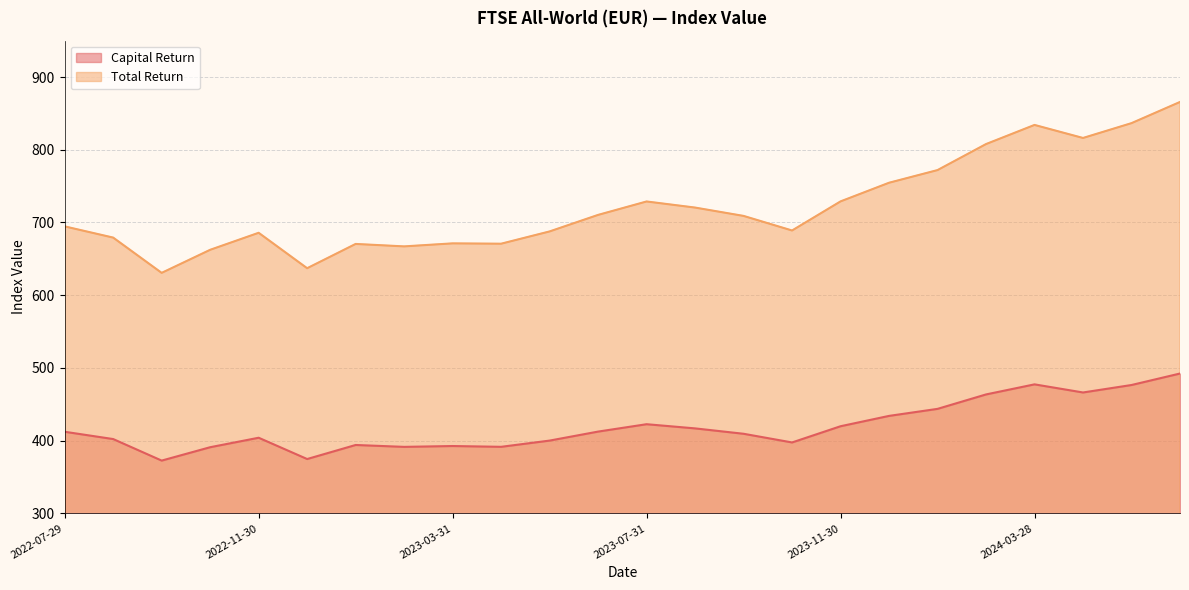

Reading right to left, transcribe all the data shown in this chart.

Capital Return: 2024-06-28=492.3	2024-05-31=476.5	2024-04-30=466.2	2024-03-28=477.4	2024-02-29=463.6	2024-01-31=443.7	2023-12-29=434.1	2023-11-30=419.8	2023-10-31=397.5	2023-09-29=409.5	2023-08-31=416.9	2023-07-31=422.6	2023-06-30=412.5	2023-05-31=400.1	2023-04-28=391.5	2023-03-31=392.6	2023-02-28=391.5	2023-01-31=394.1	2022-12-30=374.7	2022-11-30=404.0	2022-10-31=391.0	2022-09-30=372.6	2022-08-31=402.2	2022-07-29=412.2
Total Return: 2024-06-28=865.8	2024-05-31=836.6	2024-04-30=816.2	2024-03-28=834.2	2024-02-29=807.9	2024-01-31=772.1	2023-12-29=754.7	2023-11-30=729.0	2023-10-31=689.0	2023-09-29=709.0	2023-08-31=720.5	2023-07-31=728.9	2023-06-30=710.4	2023-05-31=687.7	2023-04-28=670.8	2023-03-31=671.3	2023-02-28=667.1	2023-01-31=670.5	2022-12-30=637.1	2022-11-30=685.8	2022-10-31=662.4	2022-09-30=630.7	2022-08-31=679.2	2022-07-29=694.6